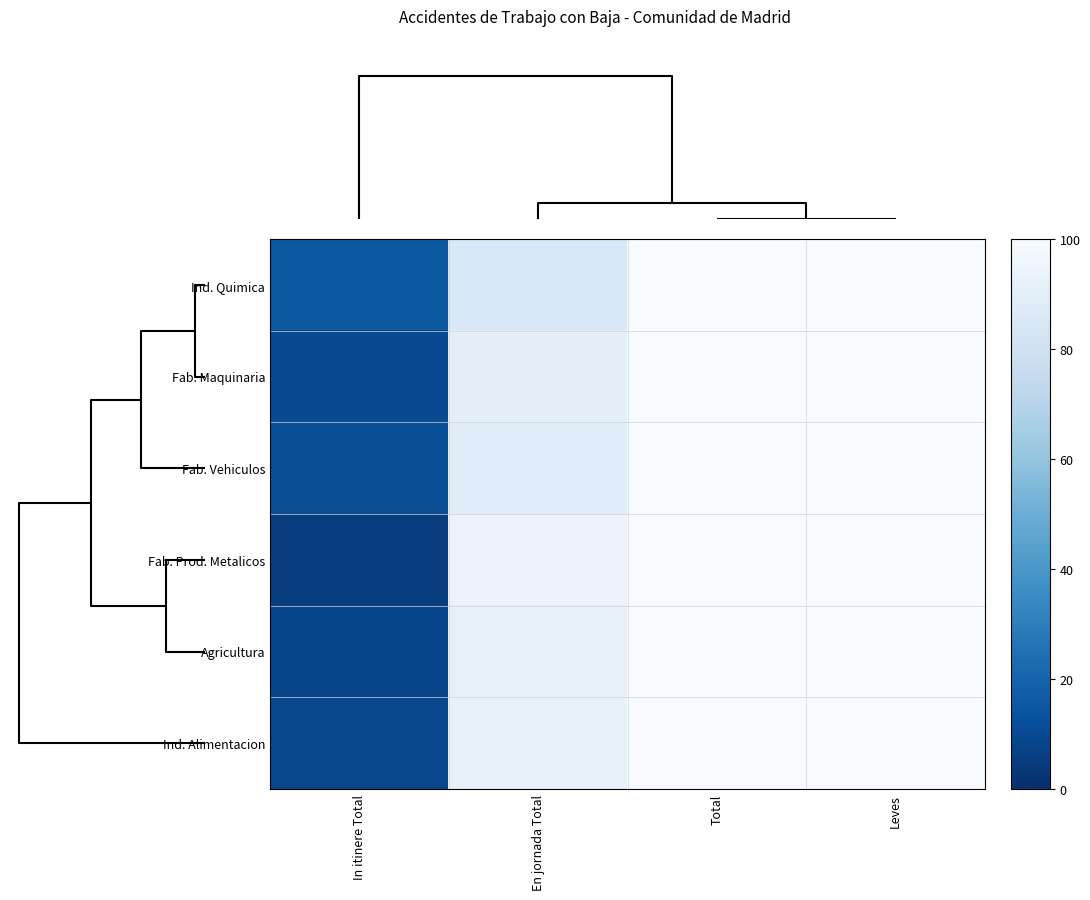

Reading right to left, extract all data points from this chart.

Ind. Quimica: Leves=100.0	Total=100.0	En jornada Total=84.6	In itinere Total=15.4
Fab. Maquinaria: Leves=100.0	Total=100.0	En jornada Total=90.1	In itinere Total=9.9
Fab. Vehiculos: Leves=100.0	Total=100.0	En jornada Total=88.3	In itinere Total=11.7
Fab. Prod. Metalicos: Leves=100.0	Total=100.0	En jornada Total=94.3	In itinere Total=5.7
Agricultura: Leves=100.0	Total=100.0	En jornada Total=92.0	In itinere Total=8.0
Ind. Alimentacion: Leves=100.0	Total=100.0	En jornada Total=91.5	In itinere Total=8.5